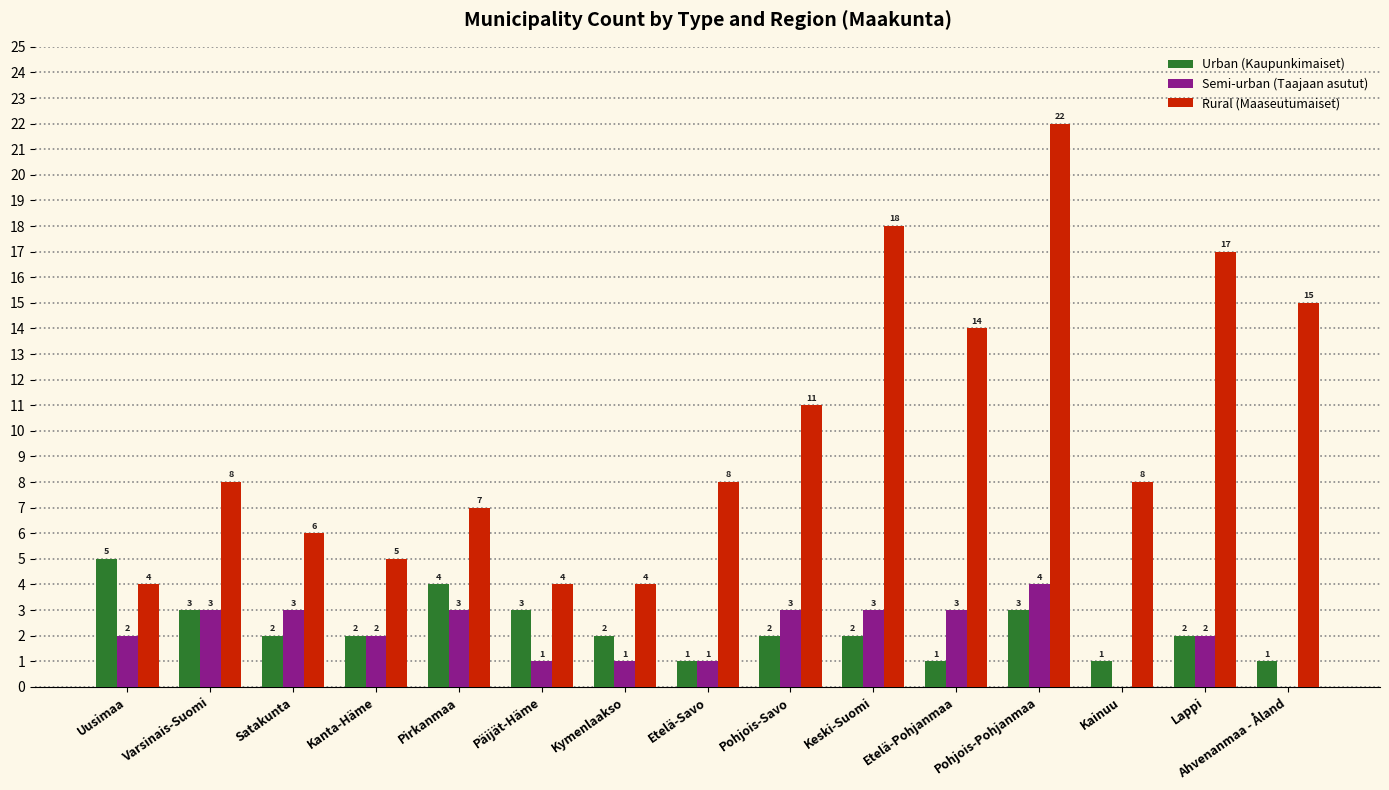

The value of Semi-urban (Taajaan asutut) at Ahvenanmaa - Åland is -2. True or false?

False